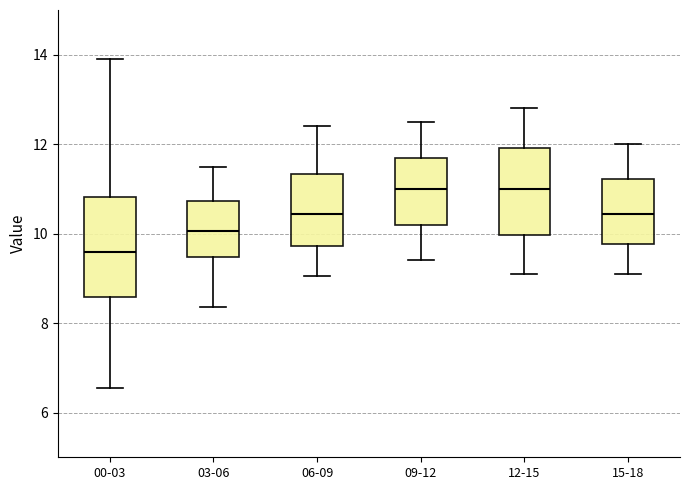

Reading left to right, transcribe this box plot: for each box, give where its median line is, the range the box spans, and where its two whiskers end, as read against the y-axis. The values are not printed on the chart, so give them approximately, as read against the axis.

00-03: median 9.6, box 8.6 to 10.8, whiskers 6.6 to 14.0
03-06: median 10.0, box 9.4 to 10.8, whiskers 8.4 to 11.6
06-09: median 10.4, box 9.8 to 11.4, whiskers 9.0 to 12.4
09-12: median 11.0, box 10.2 to 11.8, whiskers 9.4 to 12.6
12-15: median 11.0, box 10.0 to 12.0, whiskers 9.2 to 12.8
15-18: median 10.4, box 9.8 to 11.2, whiskers 9.2 to 12.0